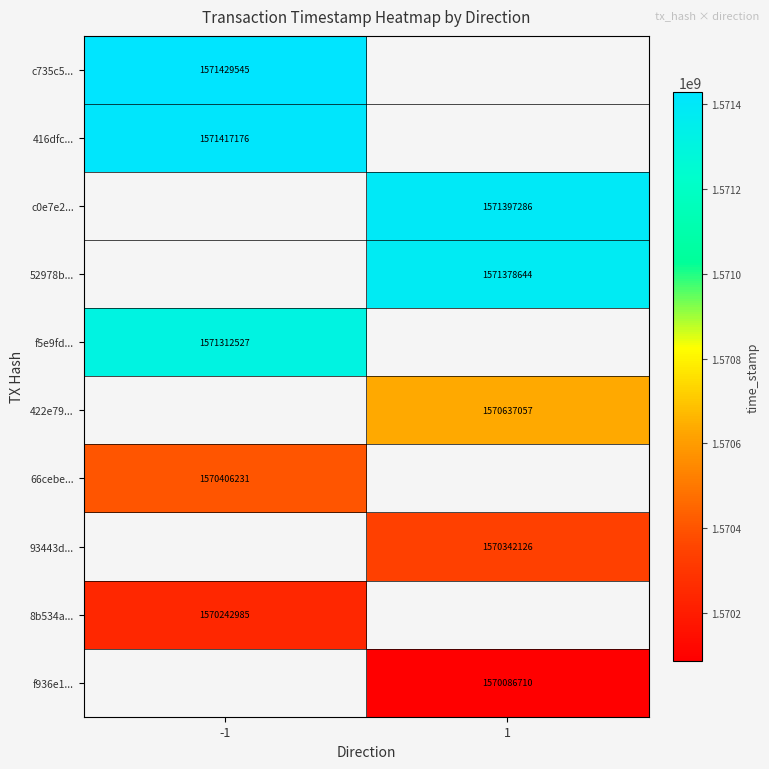

Is it true that c0e7e2... equals 1571397286 at 1?

True